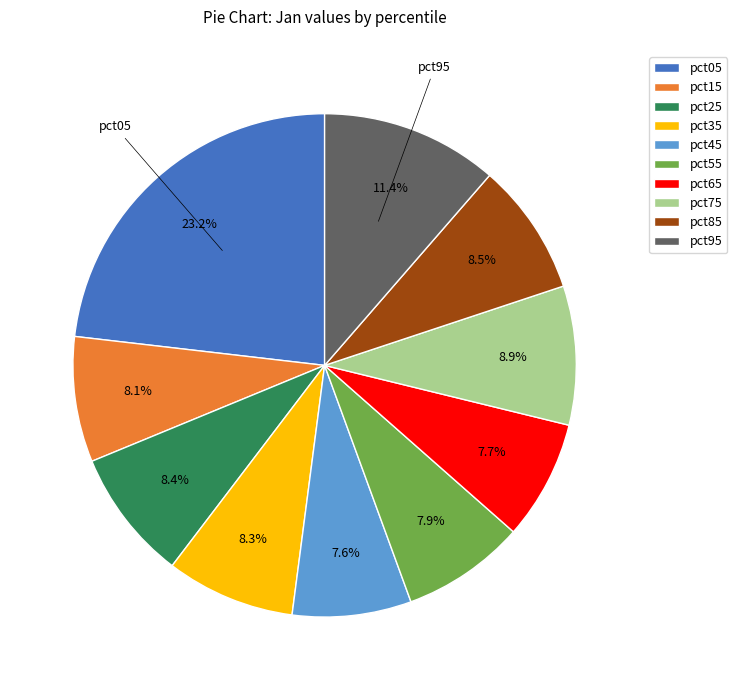

What portion of the pie excludes pct55?

92.1%